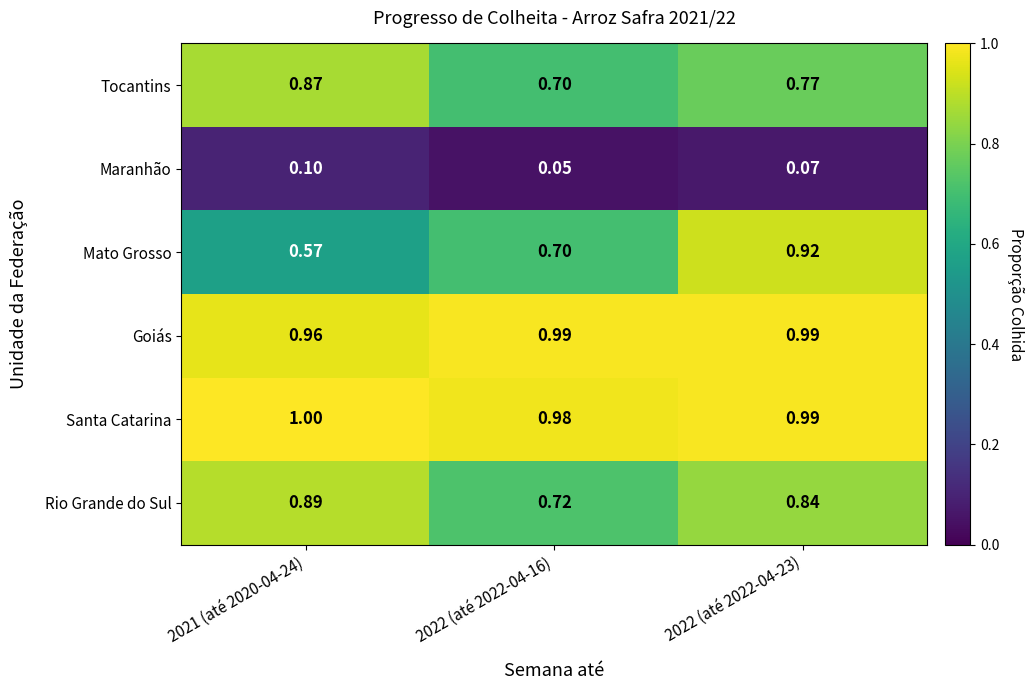

Which series has the widest spread of values?

Mato Grosso